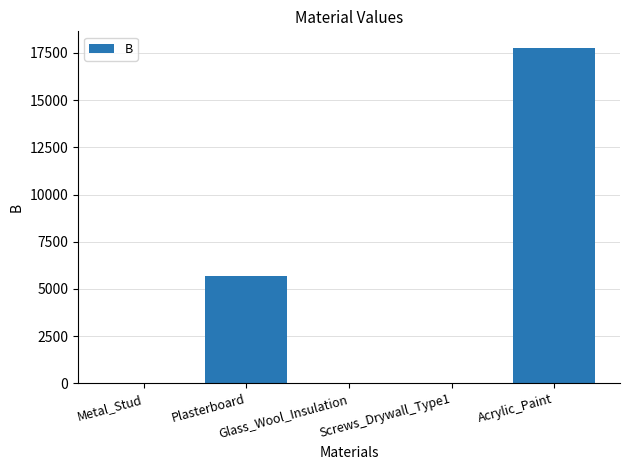

Is it true that the value at Glass_Wool_Insulation is 0.0?

True